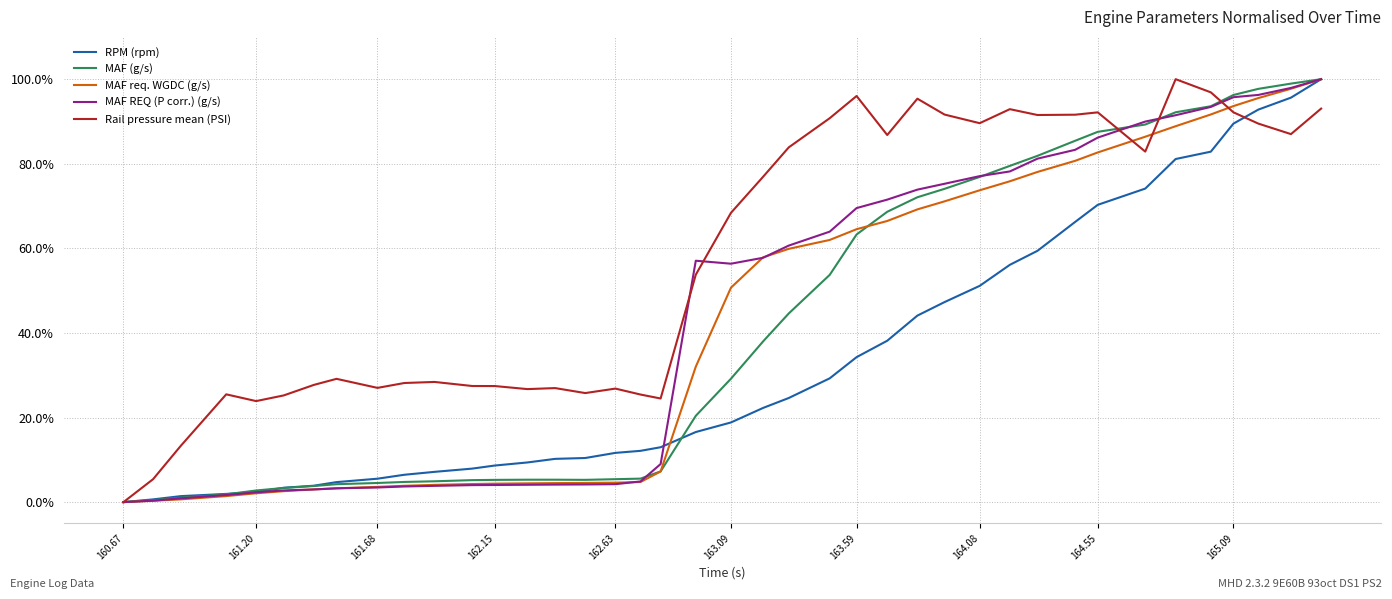

What is the difference between the maximum and minimum values in the MAF req. WGDC (g/s) series?

100.0